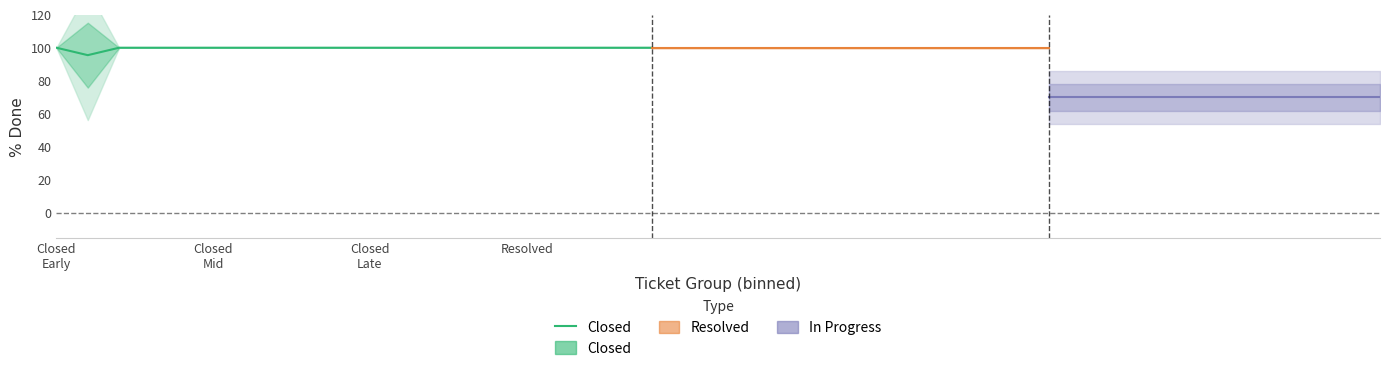

How many interior local valleys (lower than both neighbors) does the data have?

1